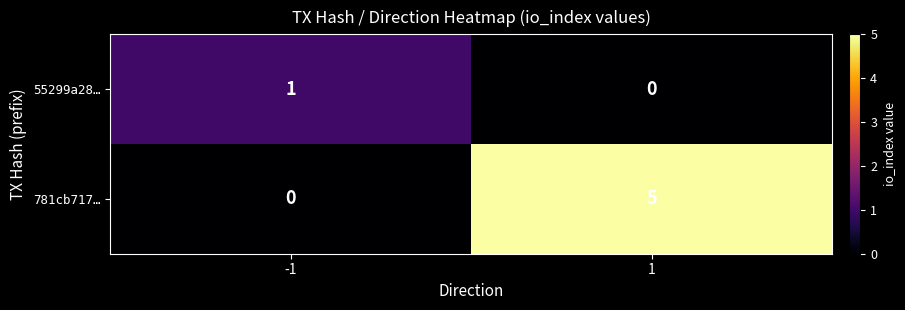

Which series has the largest total across all categories?

781cb717…